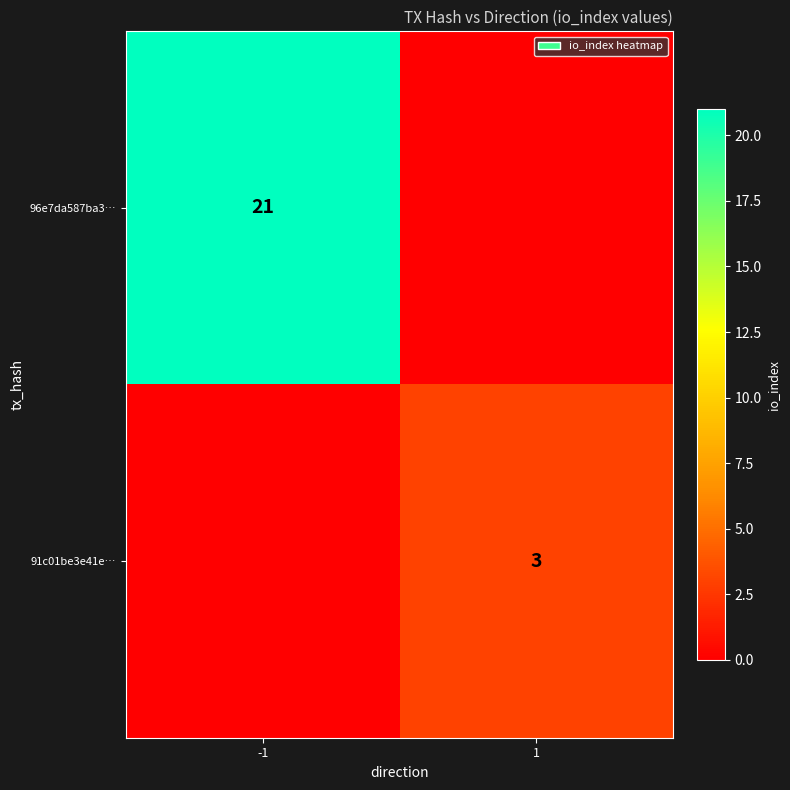

Is it true that 96e7da587ba3… equals 12 at -1?

False